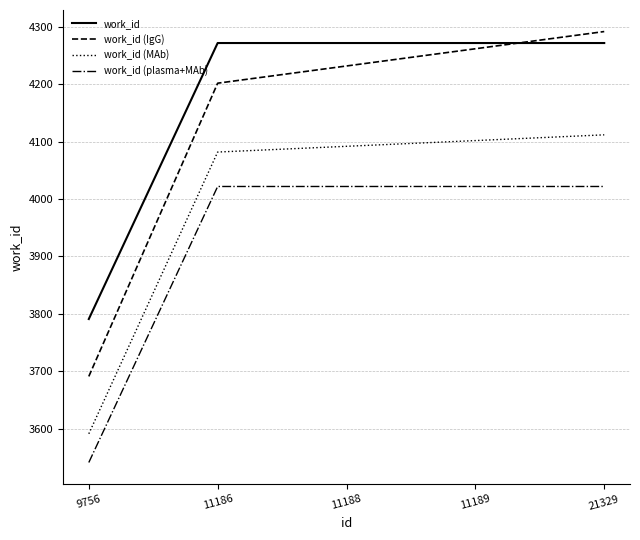

Which series ends up on top after the final intersection of work_id (IgG) and work_id?

work_id (IgG)